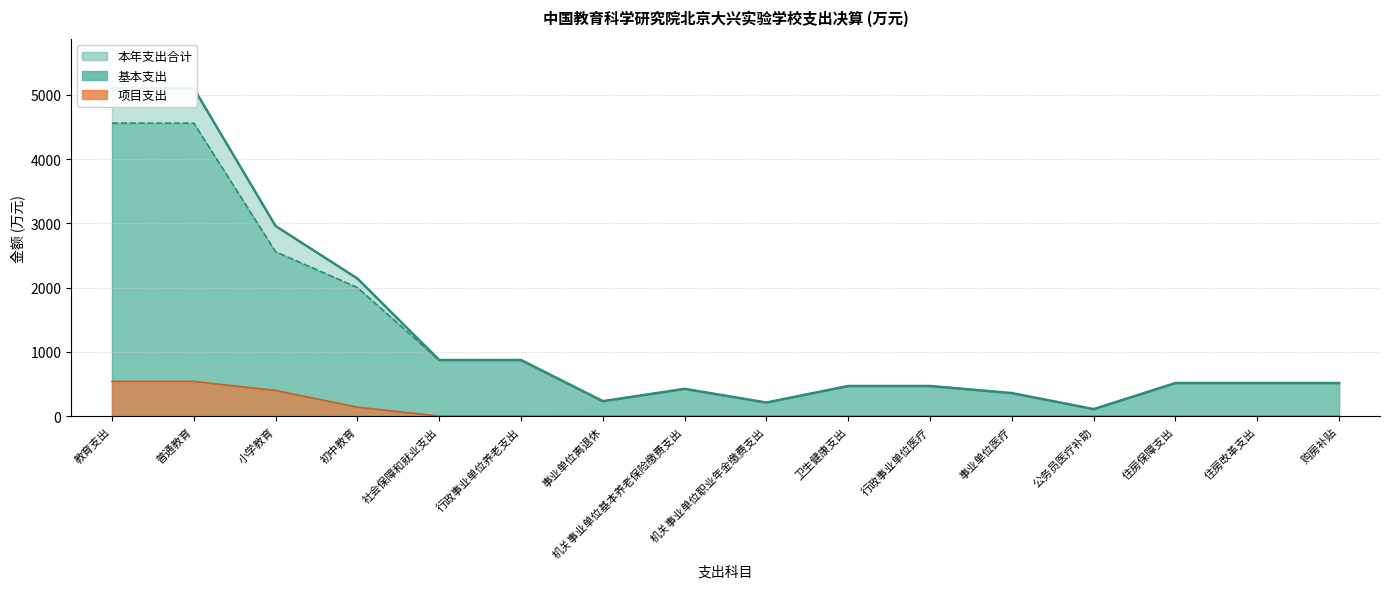

What are all the series names shown in the legend?

本年支出合计, 基本支出, 项目支出